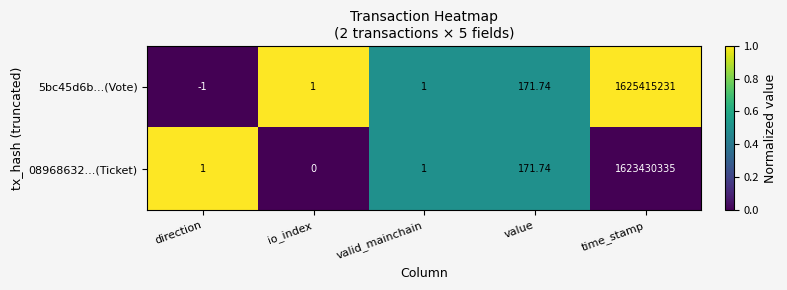

Where is 08968632...(Ticket) nearest to the value 811715167?

value